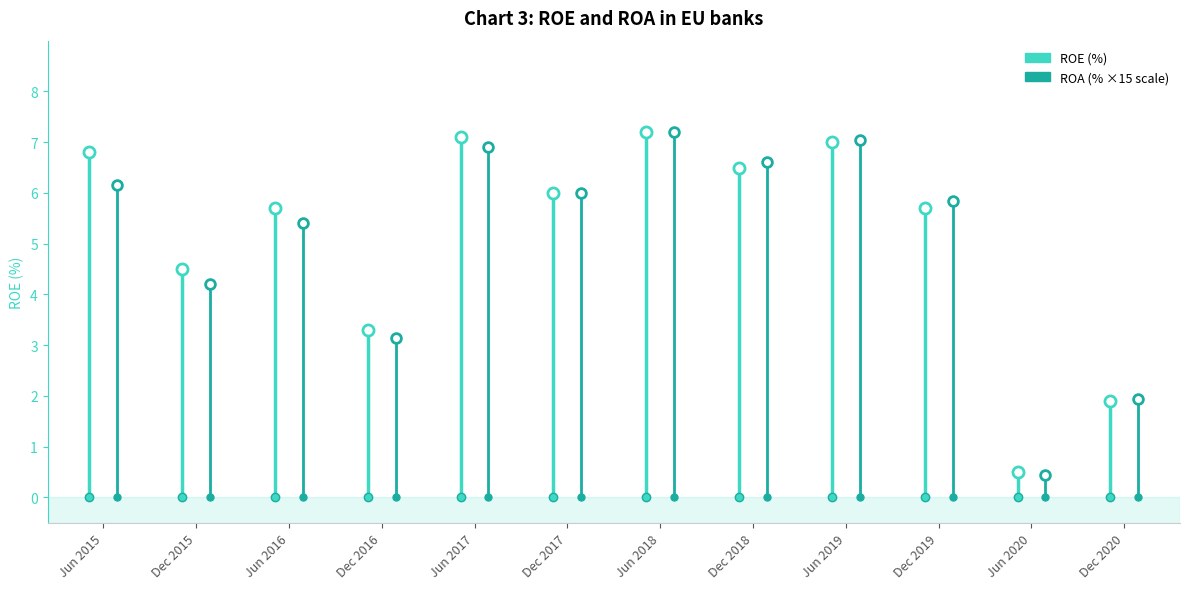

What is the label of the 7th point from the right?

Dec 2017